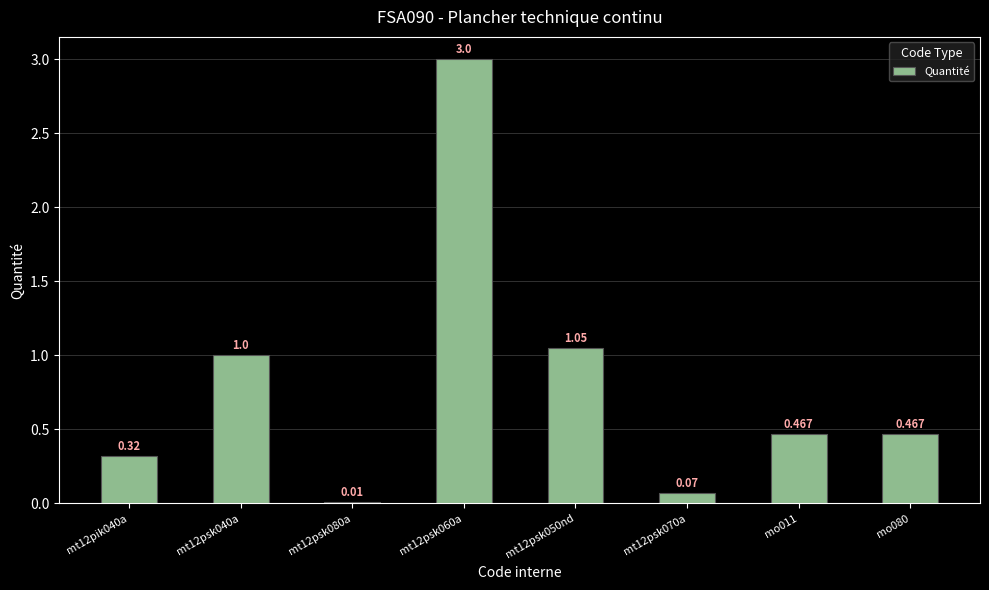

What is the maximum value shown in the chart?

3.0